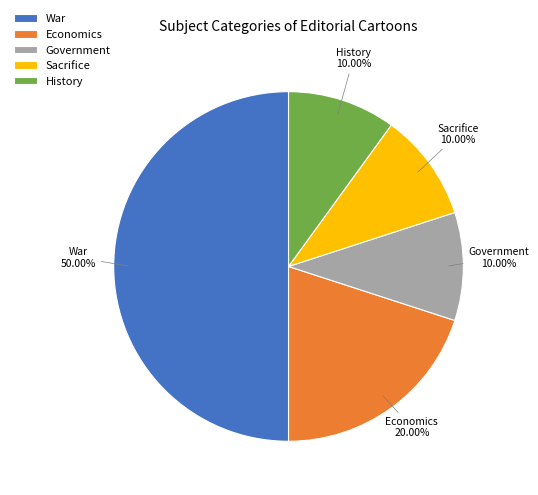

Between Economics and Sacrifice, which is larger?

Economics